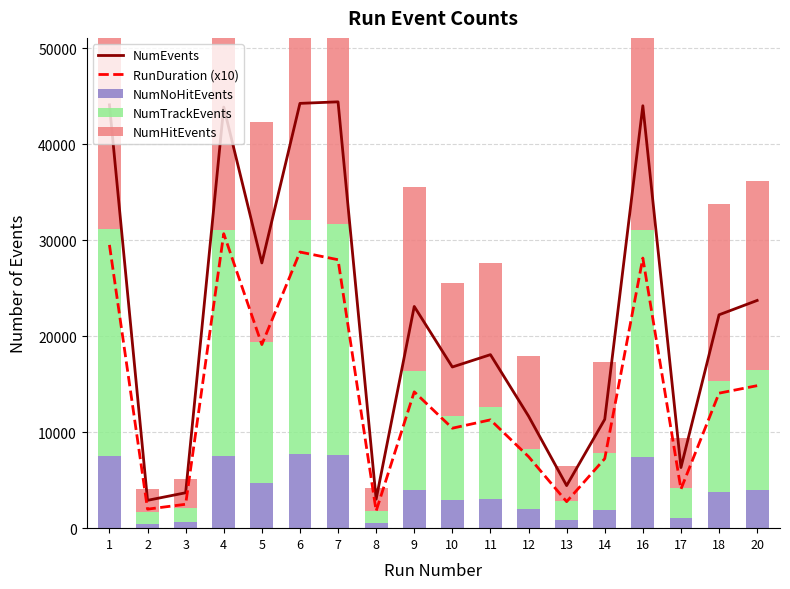

True or false: NumHitEvents has a value of 2486 at 8.

True